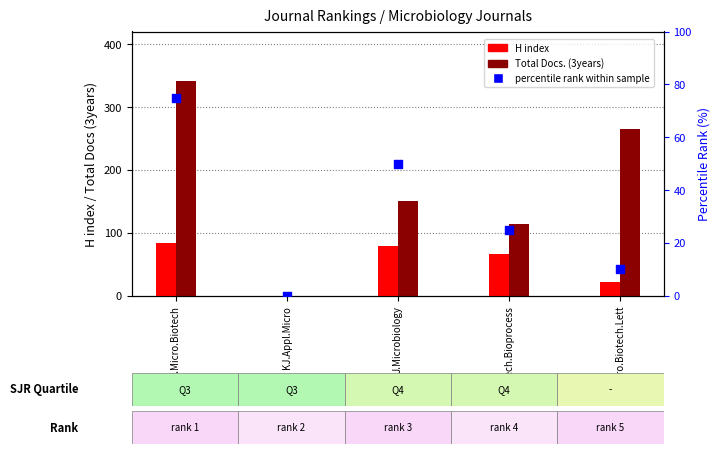

Which series contains the lowest Y value?

H index